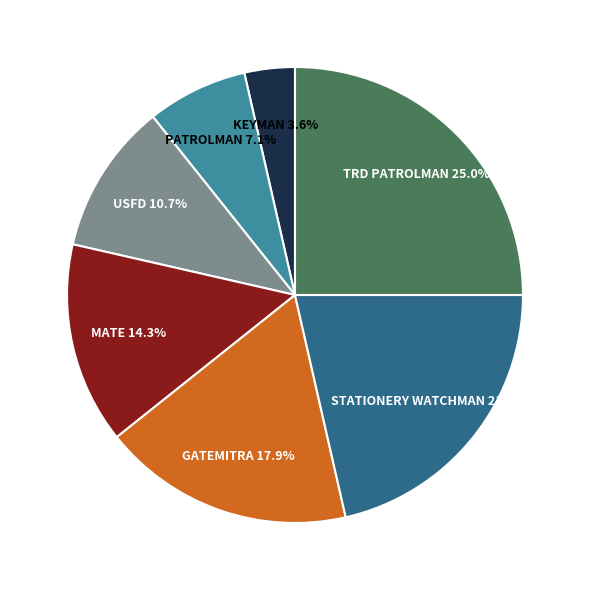

Is it true that MATE is 14% of the pie?

True